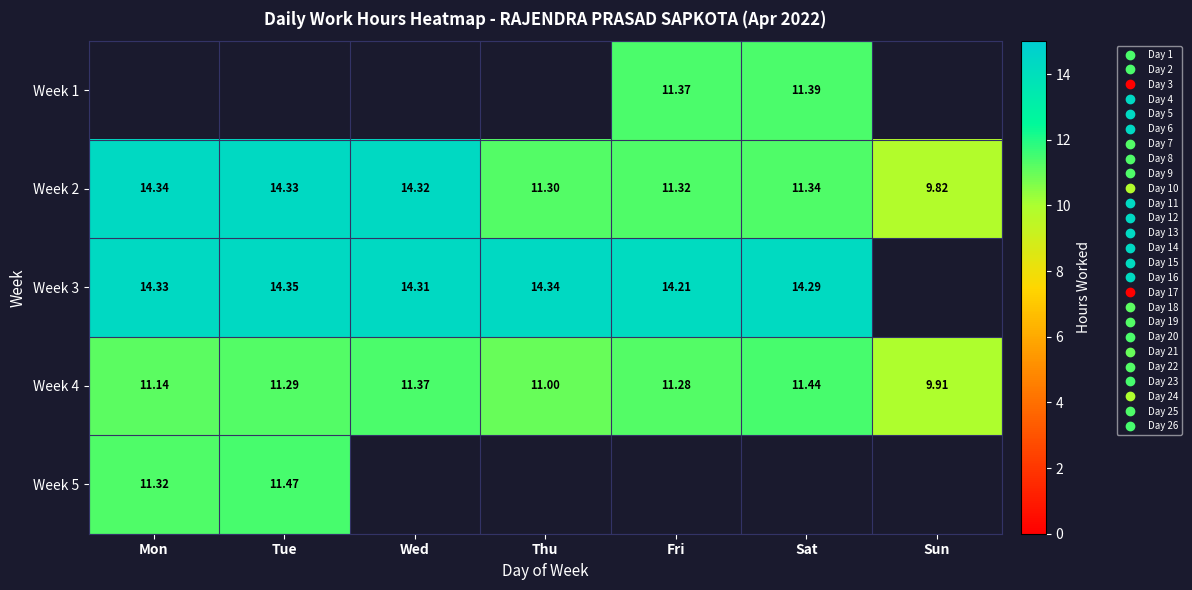

How many categories are shown in the chart?

7